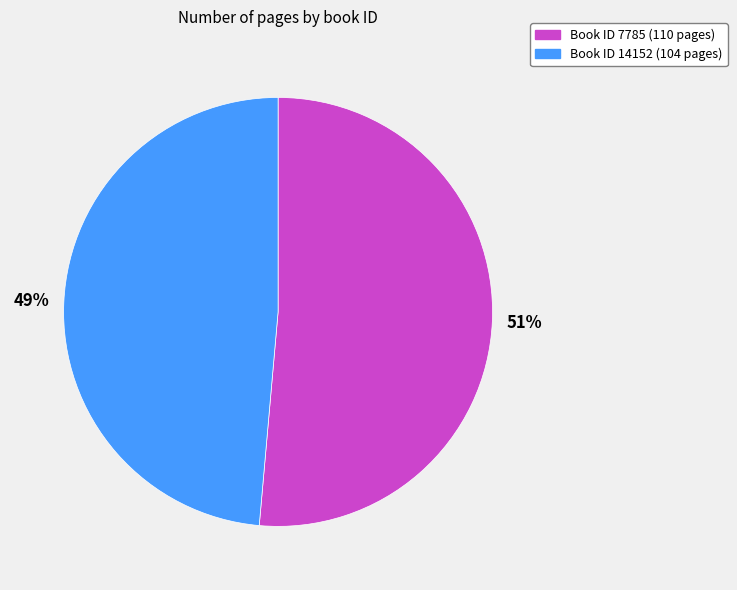

To the nearest percent, what is the average slice percentage?

50%